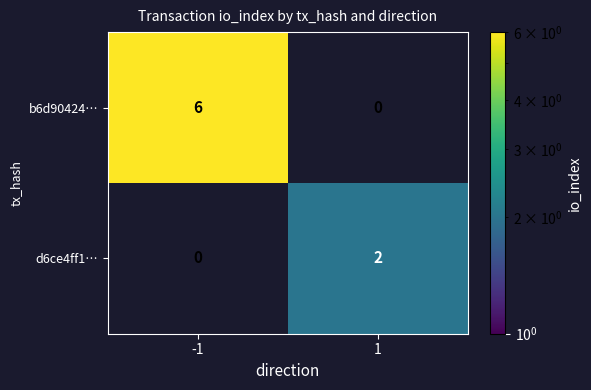

Is the value of d6ce4ff1… at 1 greater than the value of b6d90424… at -1?

No